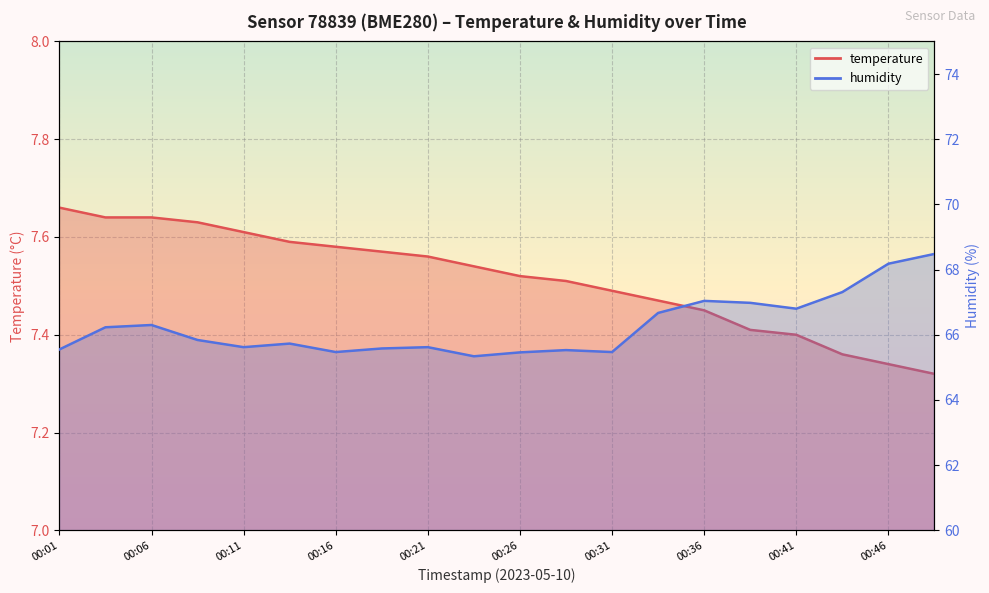

True or false: humidity and temperature cross at least once.

False